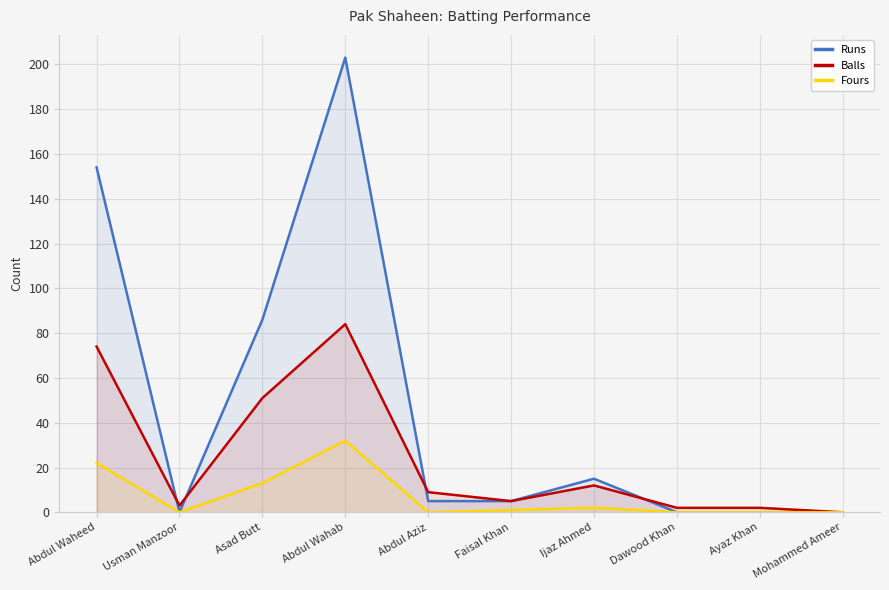

At which category is the sum across all series the highest?

Abdul Wahab